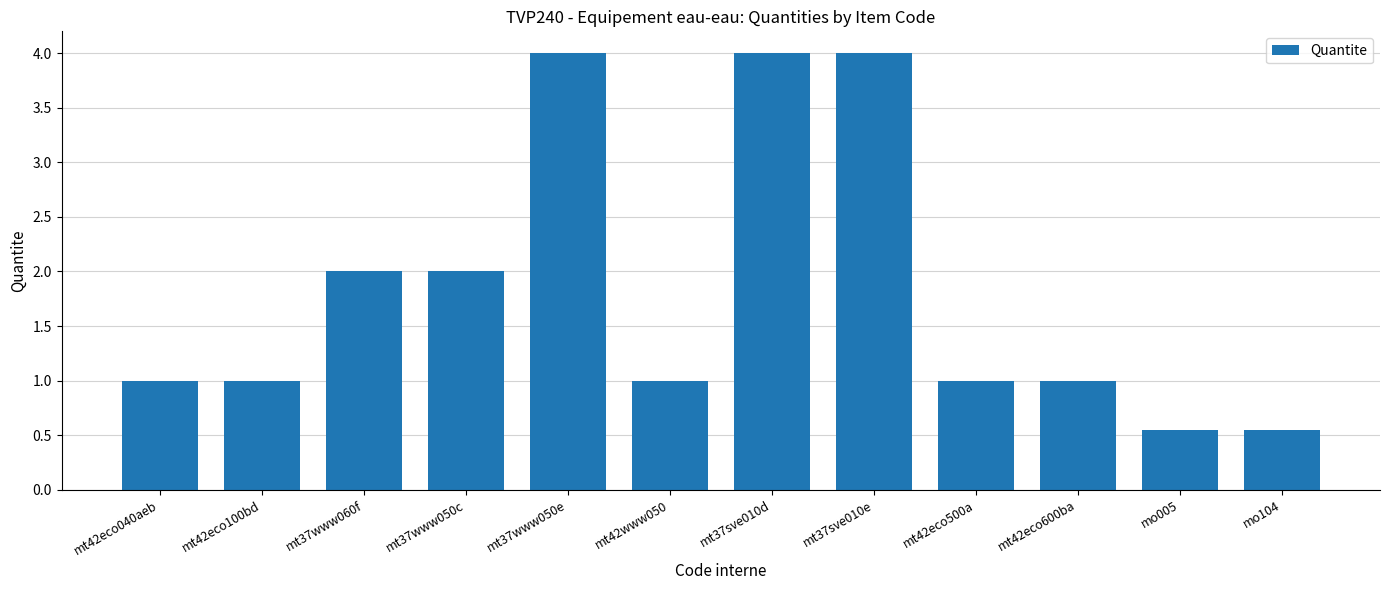

What is the ratio of the value at mo005 to the value at mt37www050e?

0.1